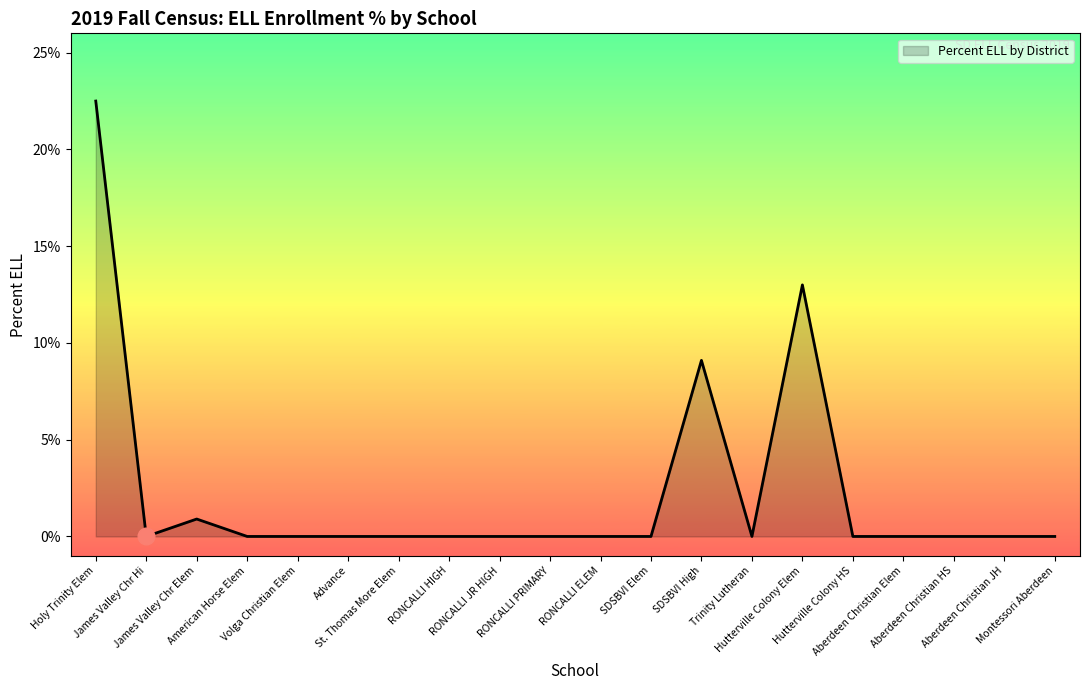

What is the greatest value displayed?

22.5